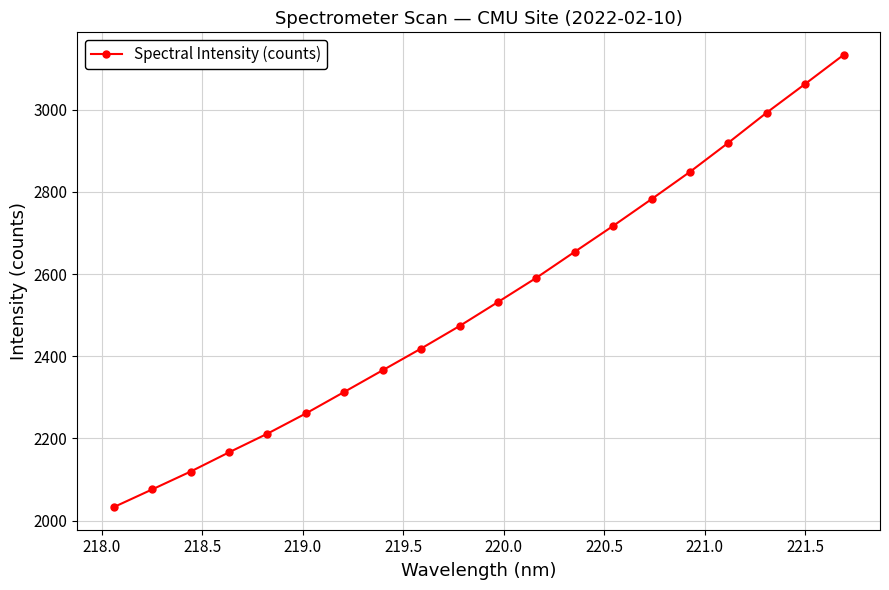

True or false: there are more than 2 points higher than both neighbors.

False